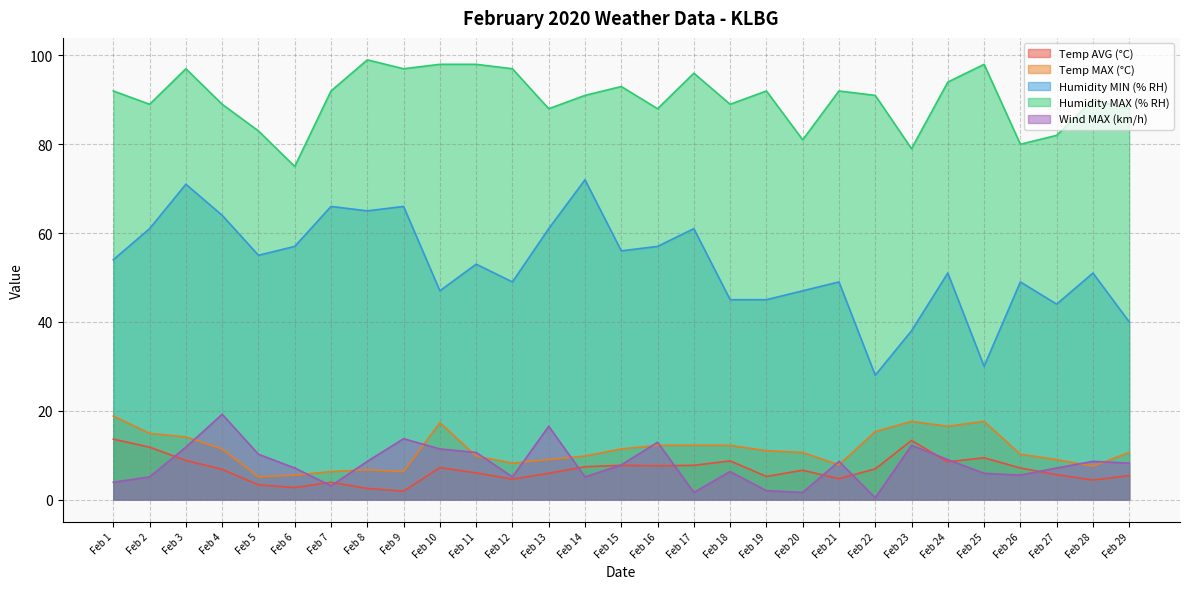

How many lines are shown in the chart?

5